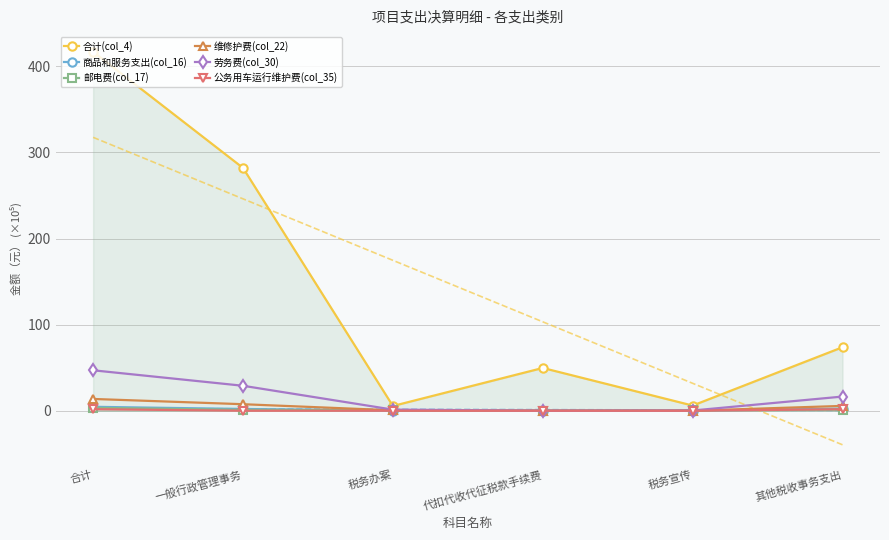

What is the value of the 商品和服务支出(col_16) point at the 1st from the left?

4.6